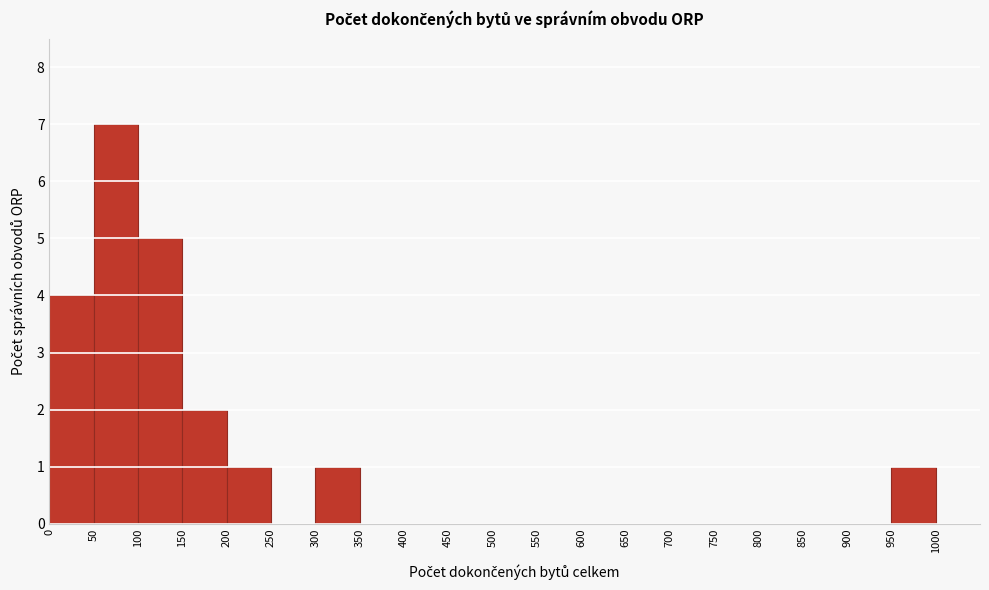

Reading left to right, transcribe this chart: for each bar, give the range it covers on the x-axis and its height. The values are not printed on the chart, so give them approximately, as read against the axis.

0 to 50: 4
50 to 100: 7
100 to 150: 5
150 to 200: 2
200 to 250: 1
250 to 300: 0
300 to 350: 1
350 to 400: 0
400 to 450: 0
450 to 500: 0
500 to 550: 0
550 to 600: 0
600 to 650: 0
650 to 700: 0
700 to 750: 0
750 to 800: 0
800 to 850: 0
850 to 900: 0
900 to 950: 0
950 to 1000: 1
1000 to 1050: 0